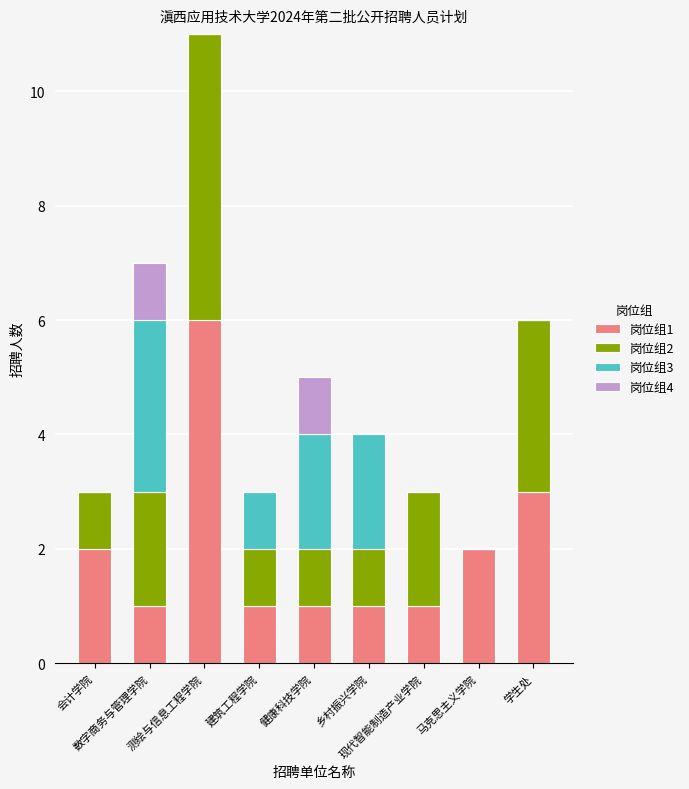

What are all the series names shown in the legend?

岗位组1, 岗位组2, 岗位组3, 岗位组4